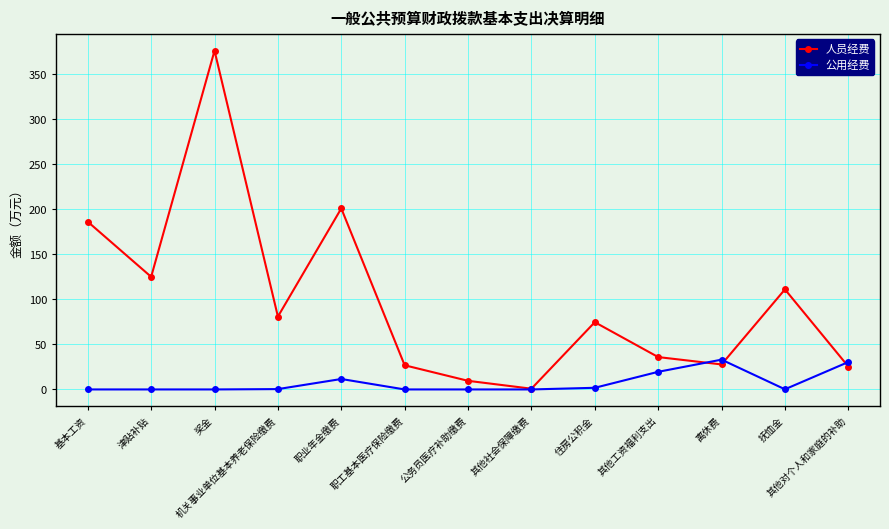

Rank the series by their maximum value, from highest to lowest.

人员经费, 公用经费